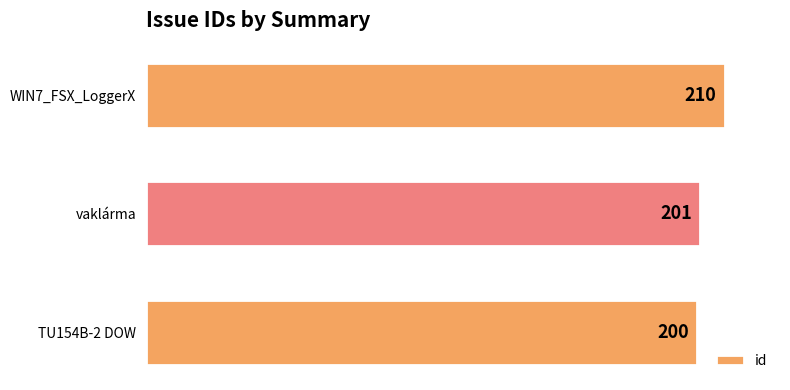

List the labels in order of value, largest first.

WIN7_FSX_LoggerX, vaklárma, TU154B-2 DOW